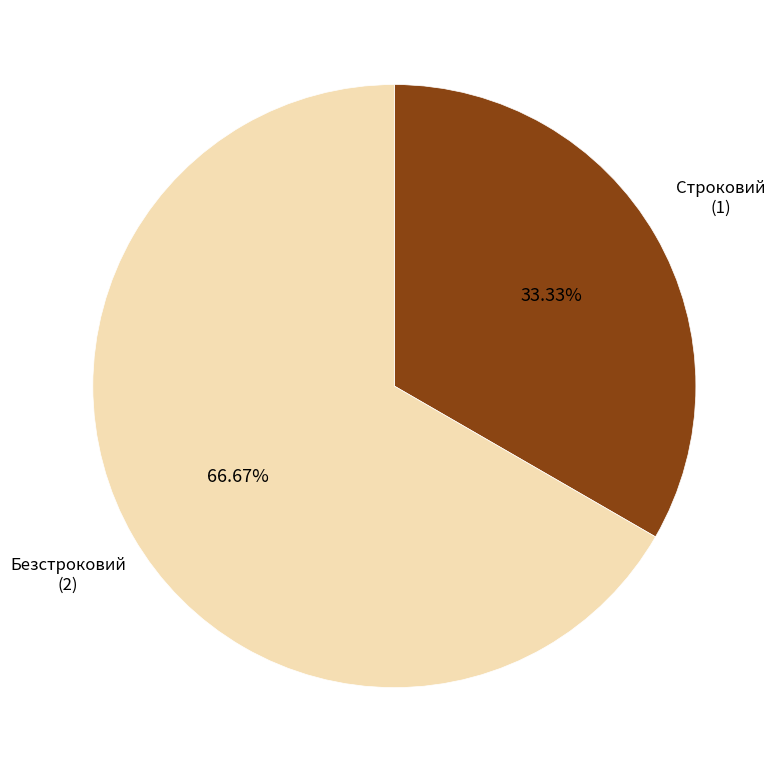

Is there any slice that represents more than half of the pie?

Yes